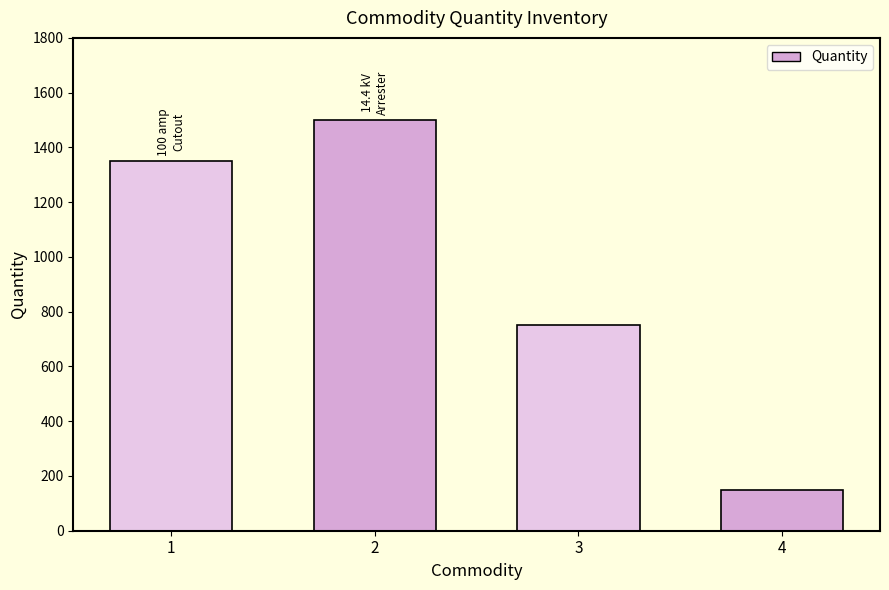

Count the number of categories in the chart.

4